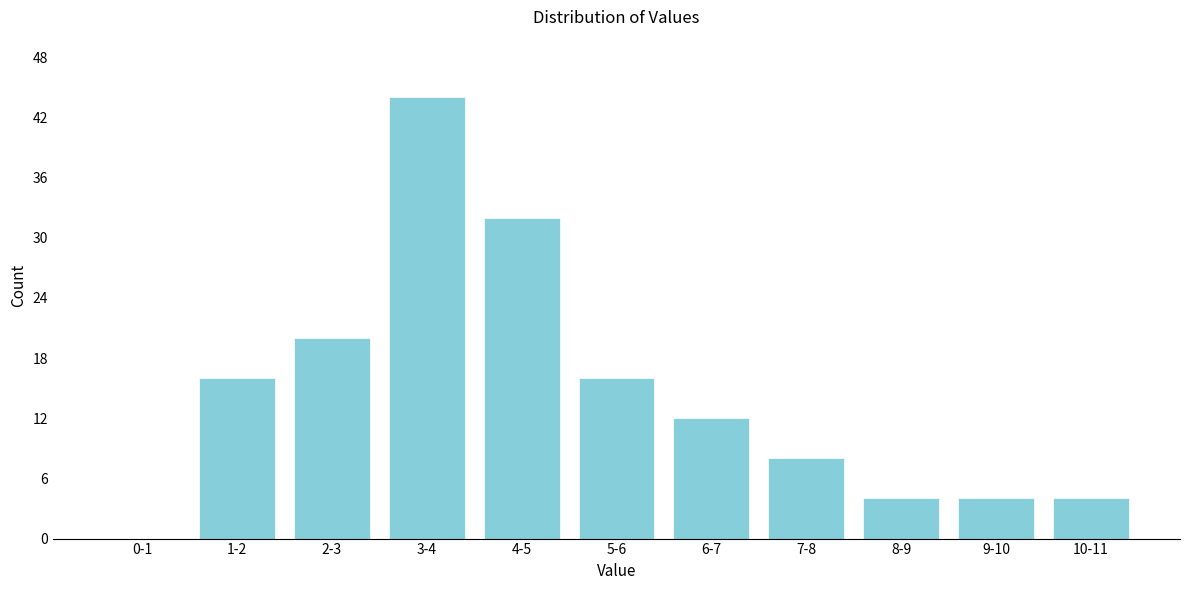

Reading left to right, what are all the values shown in this chart?

0-1=0	1-2=16	2-3=20	3-4=44	4-5=32	5-6=16	6-7=12	7-8=8	8-9=4	9-10=4	10-11=4